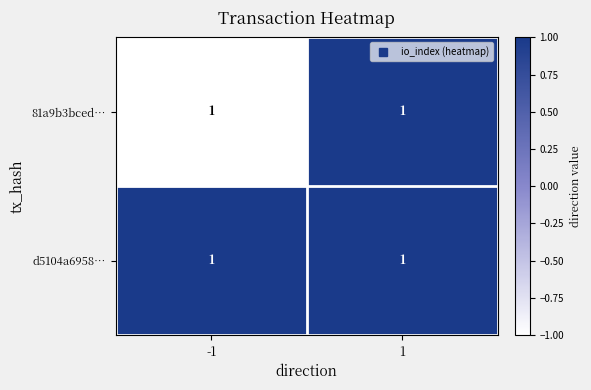

Which series has the largest range (max minus min)?

81a9b3bced…